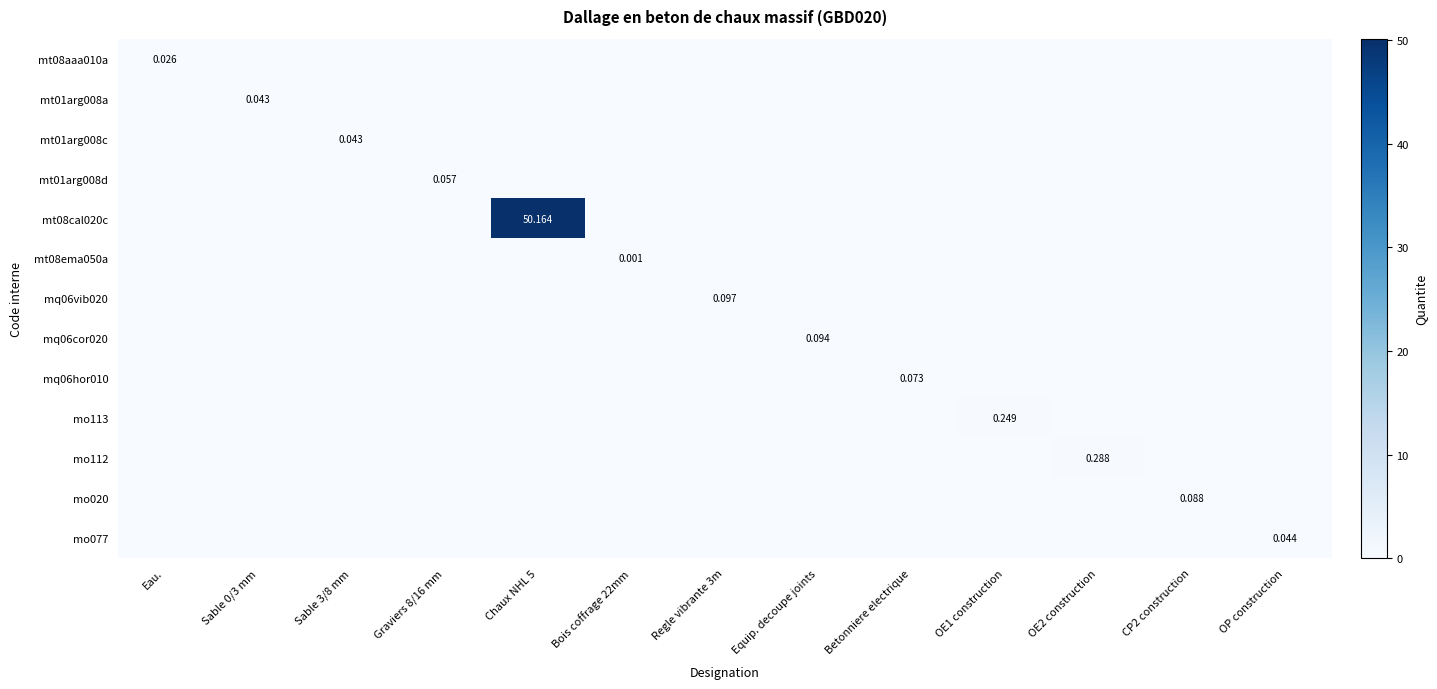

Is the value of mq06hor010 at Equip. decoupe joints greater than the value of mt08cal020c at Eau.?

No